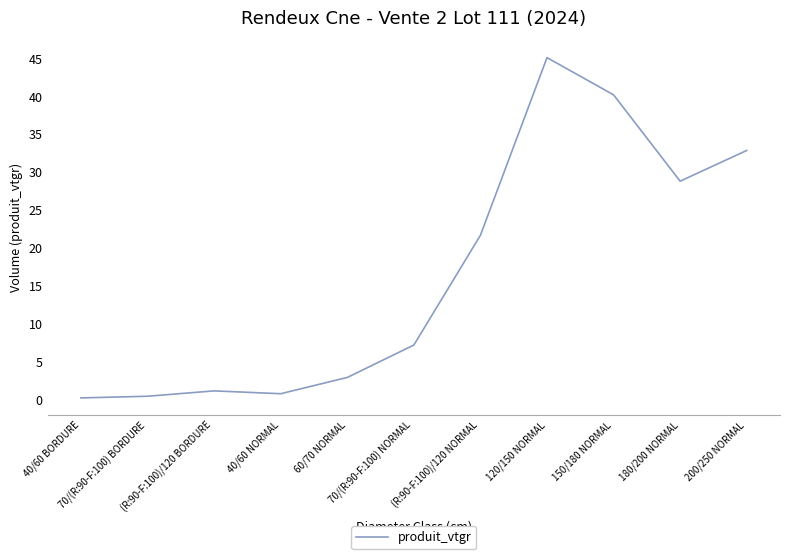

Reading left to right, extract all data points from this chart.

40/60 BORDURE=0.2	70/(R:90-F:100) BORDURE=0.4	(R:90-F:100)/120 BORDURE=1.1	40/60 NORMAL=0.8	60/70 NORMAL=2.9	70/(R:90-F:100) NORMAL=7.2	(R:90-F:100)/120 NORMAL=21.7	120/150 NORMAL=45.1	150/180 NORMAL=40.2	180/200 NORMAL=28.8	200/250 NORMAL=32.9